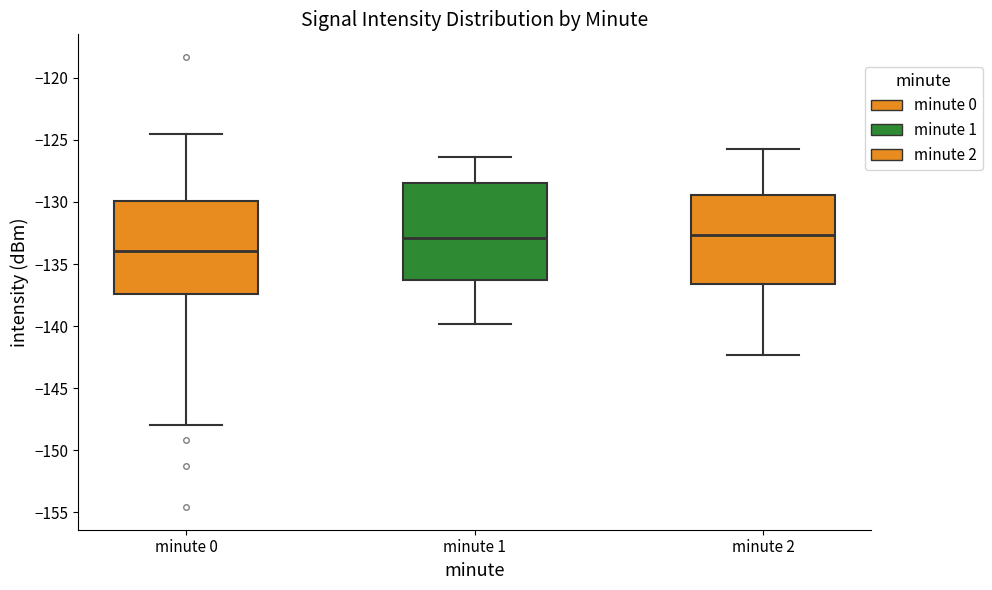

Reading left to right, read every box against the y-axis: the position of its median line, the range the box covers, and the ends of its whiskers. The values are not printed on the chart, so give them approximately, as read against the axis.

minute 0: median -134.0, box -137.5 to -130.0, whiskers -148.0 to -124.5
minute 1: median -133.0, box -136.0 to -128.5, whiskers -140.0 to -126.5
minute 2: median -132.5, box -136.5 to -129.5, whiskers -142.5 to -125.5